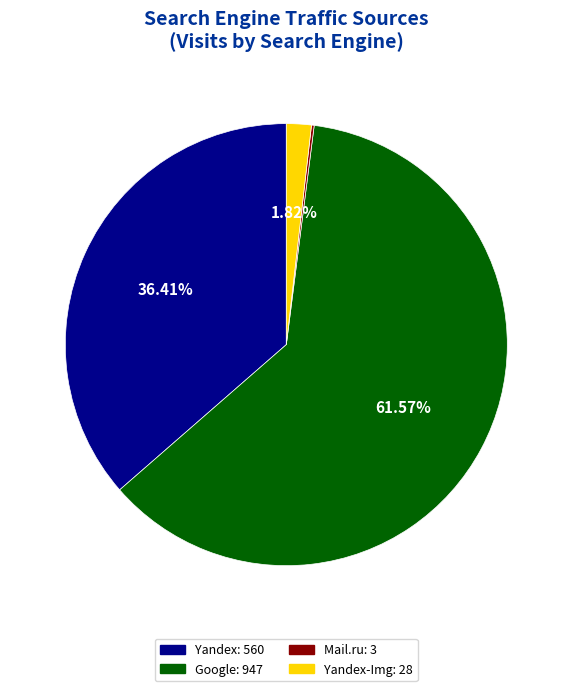

Does any single category account for the majority?

Yes